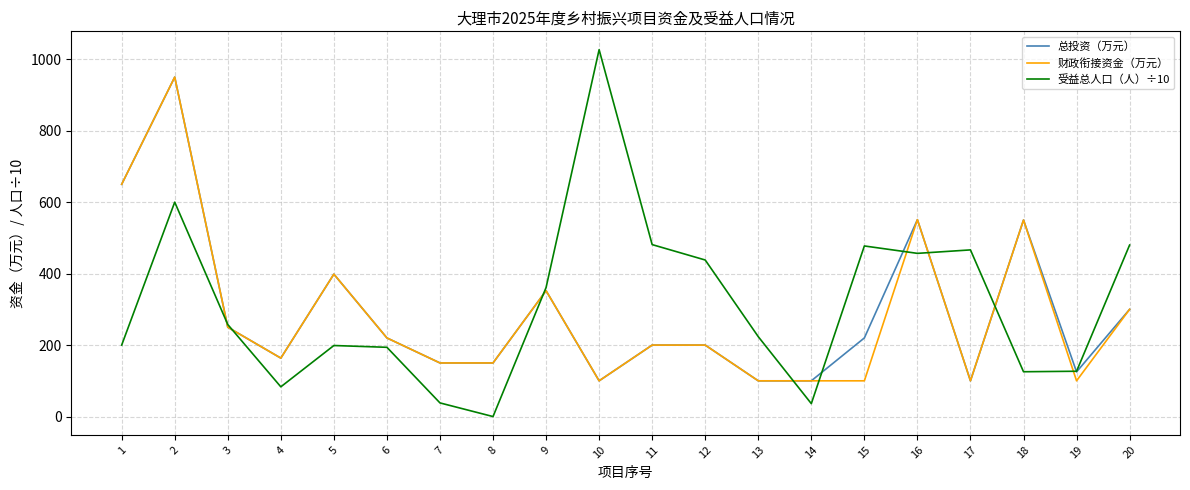

The value of 财政衔接资金（万元） at 9 is 117.4. True or false?

False